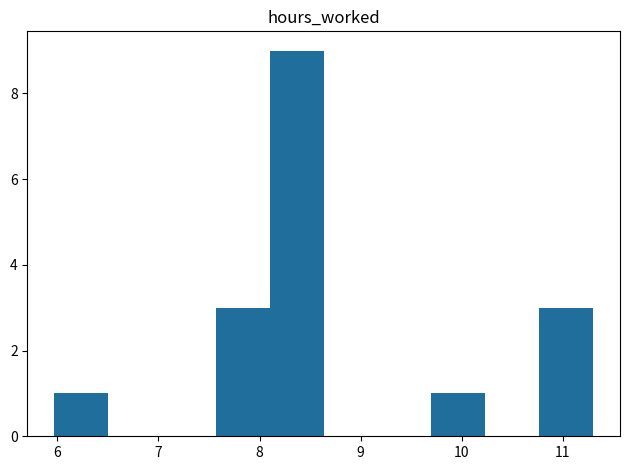

Reading left to right, list every bar in this chart as the range it spans on the x-axis followed by its height. Neither the bar edges nor the heights are printed on the chart, so give them approximately, as read against the axes.

6.0 to 6.5: 1
6.5 to 7.0: 0
7.0 to 7.6: 0
7.6 to 8.1: 3
8.1 to 8.6: 9
8.6 to 9.2: 0
9.2 to 9.7: 0
9.7 to 10.2: 1
10.2 to 10.8: 0
10.8 to 11.3: 3